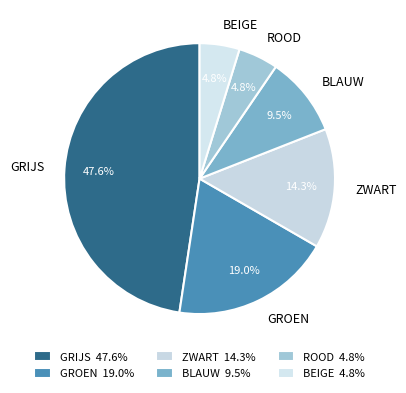

Which slice is the largest?

GRIJS